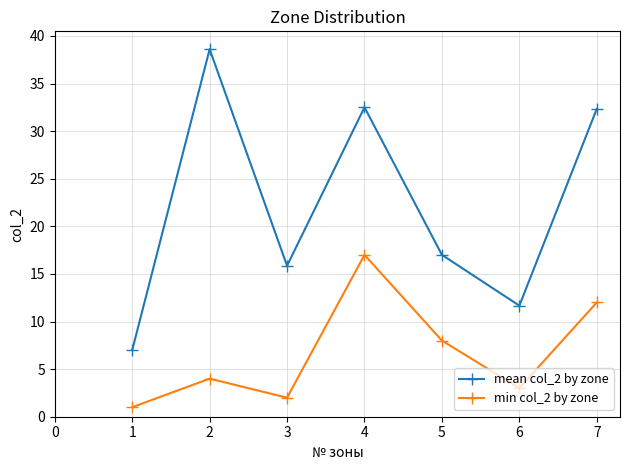

How many lines are shown in the chart?

2